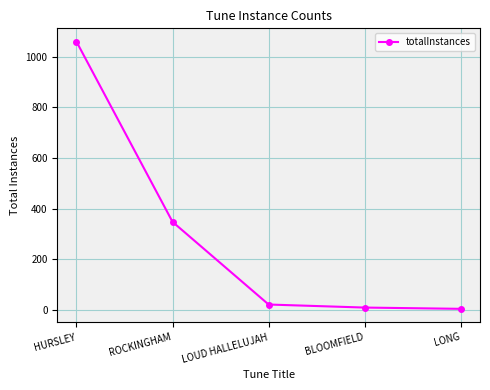

Does the chart have visible grid lines?

Yes